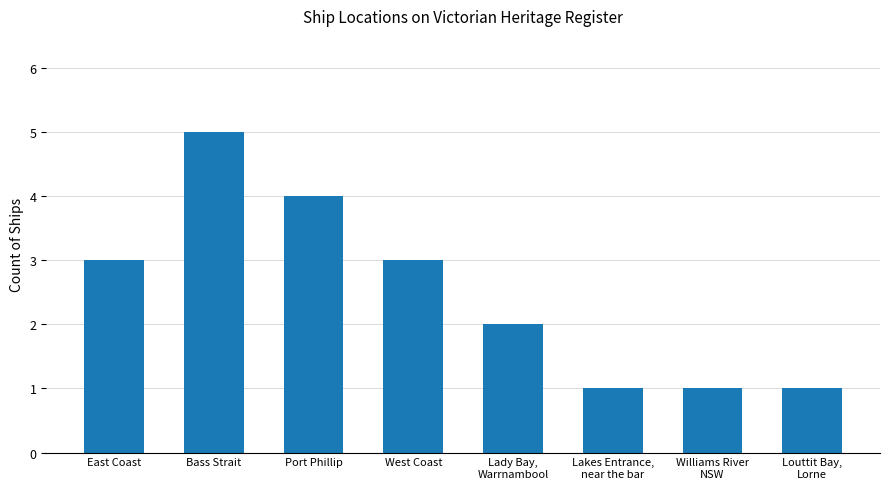

What is the label of the 8th bar from the right?

East Coast